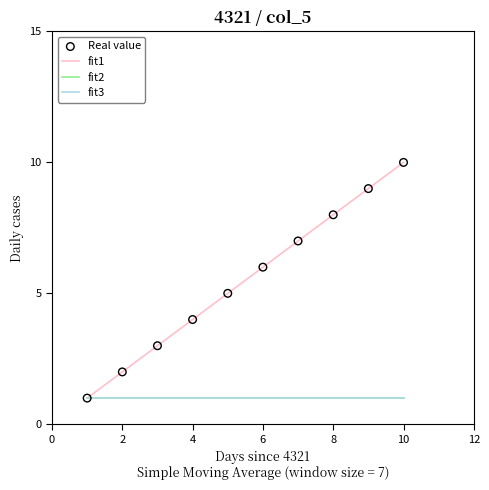

At how many categories does at least one series exceed 6?

4